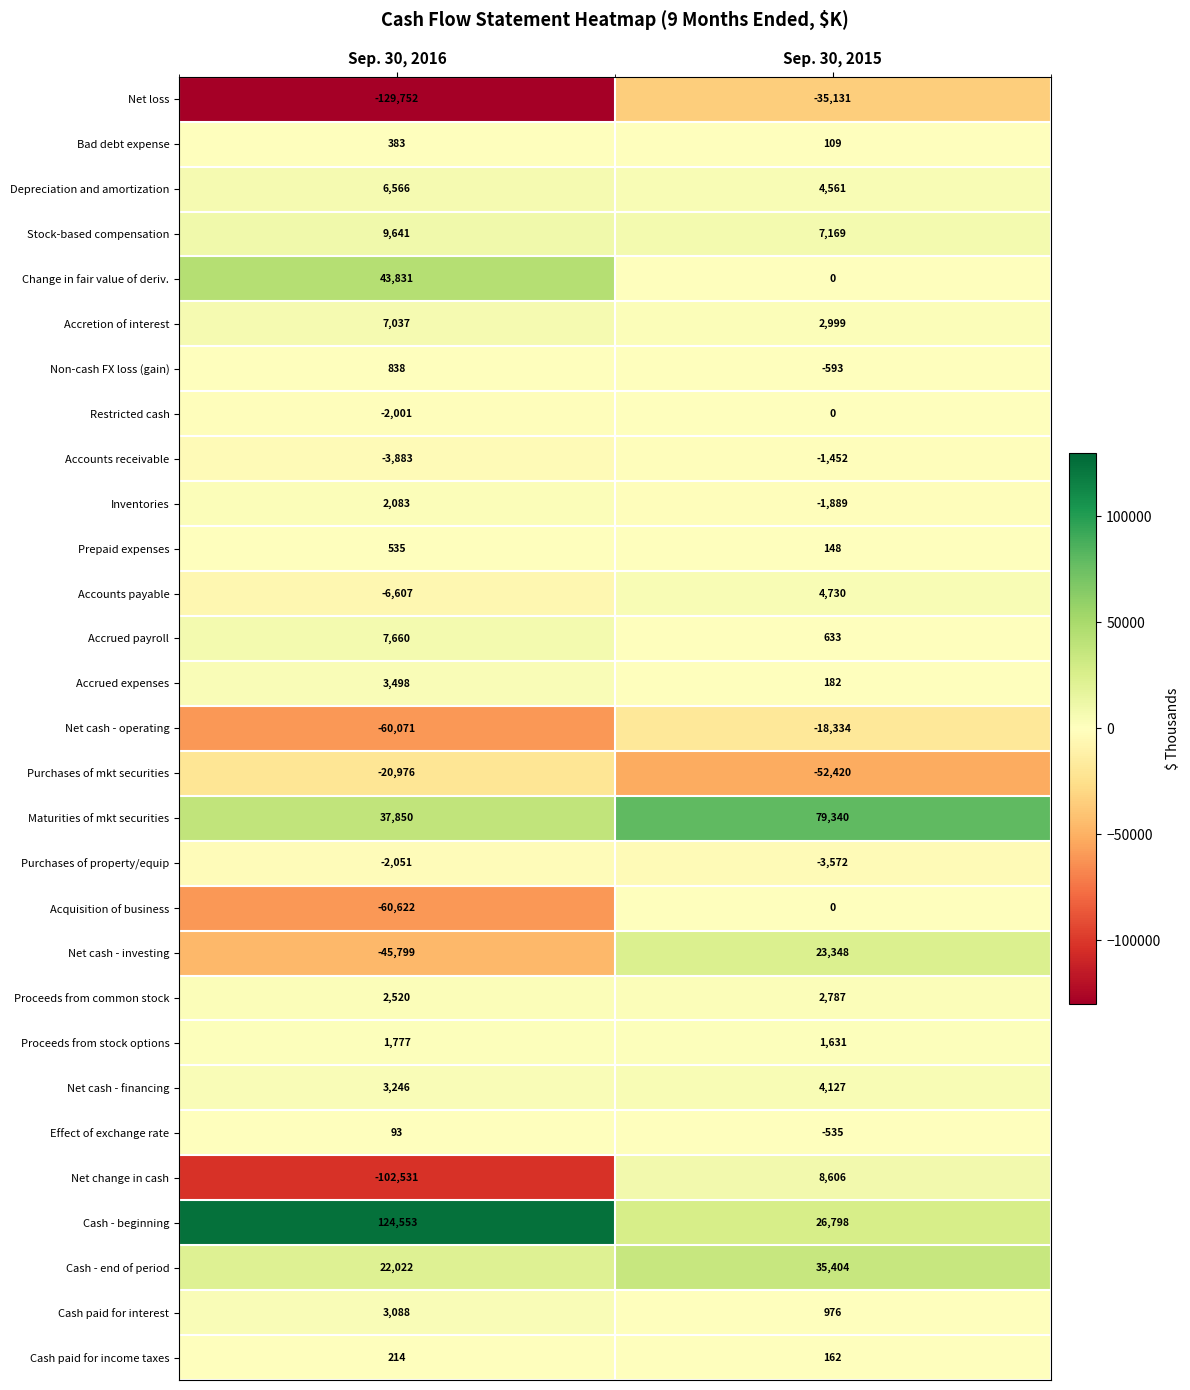

What is the greatest value displayed?

124553